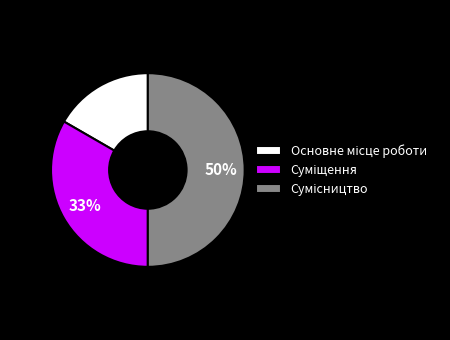

To the nearest percent, what is the difference between the largest and smallest slice percentages?

33%